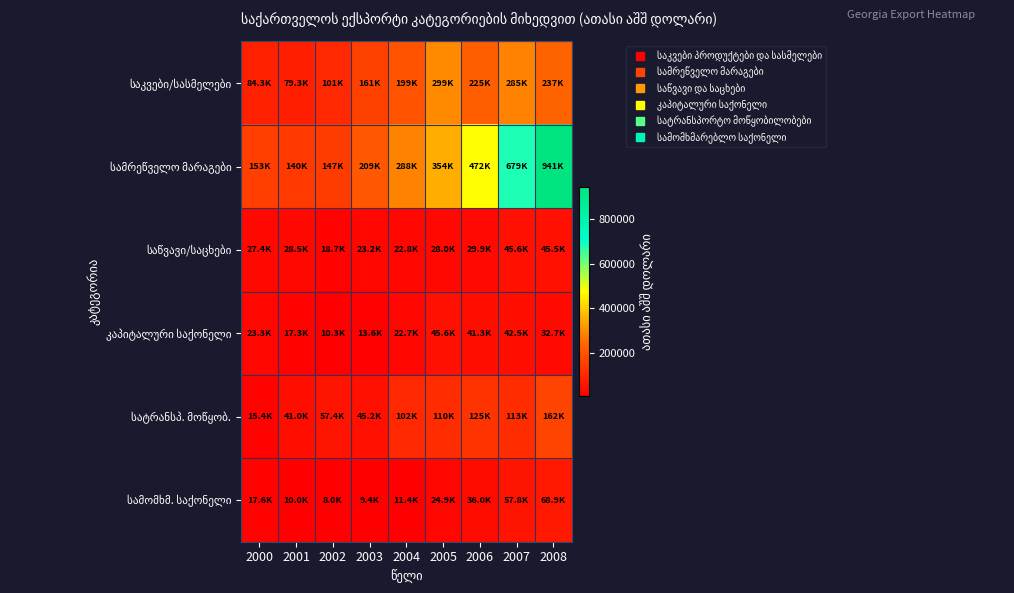

How many categories are shown in the chart?

9